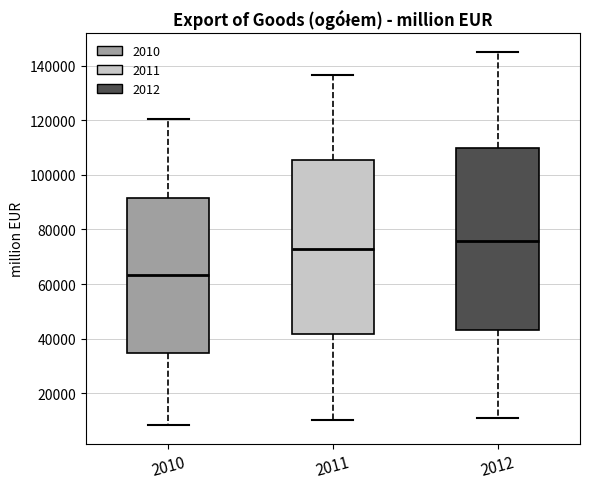

Which box has the highest median line?

2012